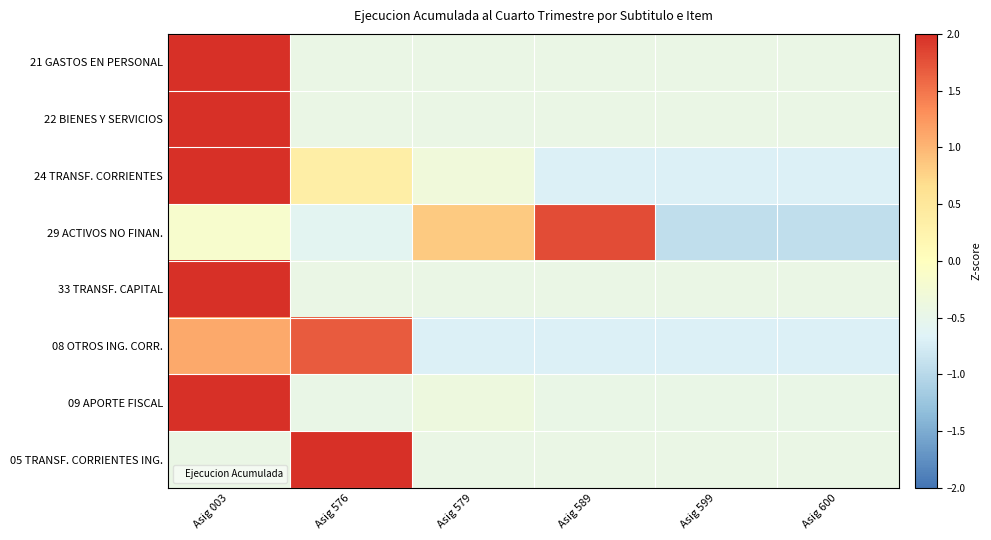

Which category has the lowest value across all series?

Asig 599